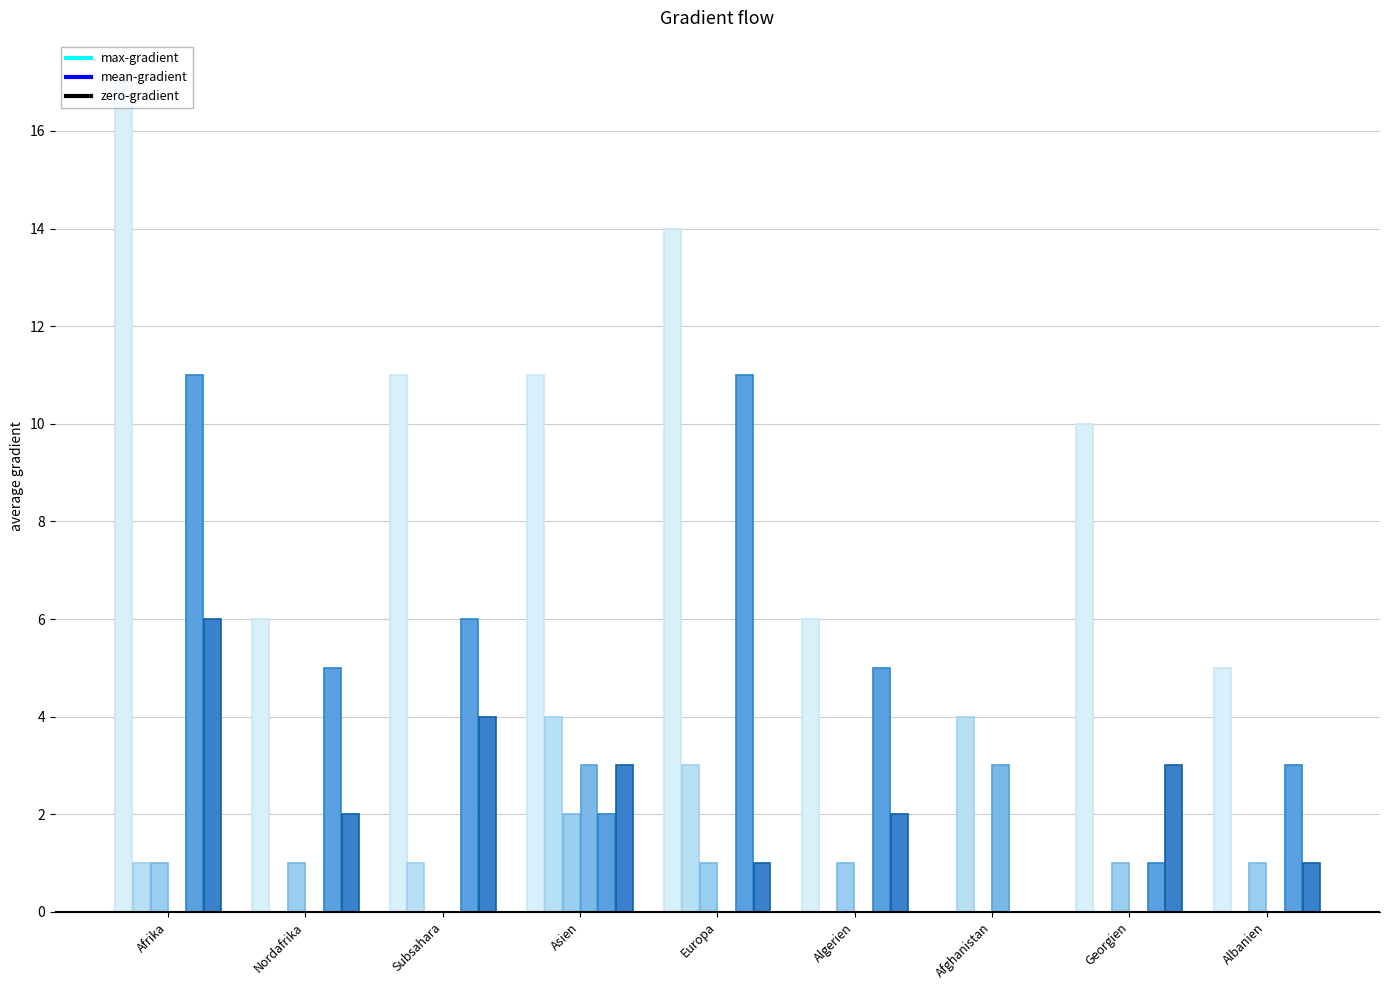

Count the number of categories in the chart.

9